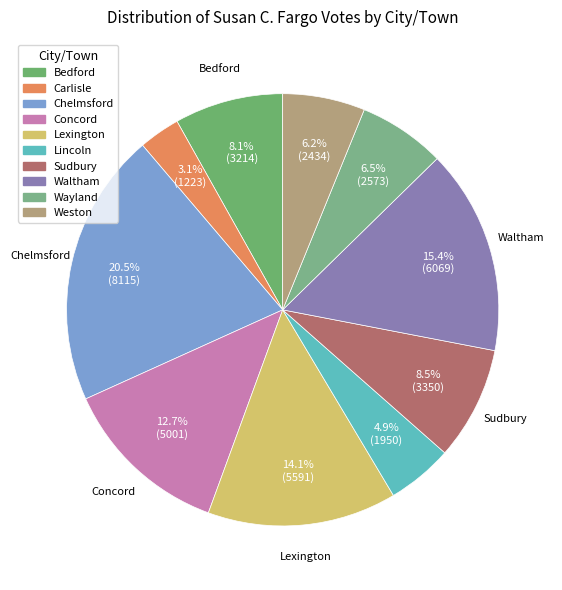

To the nearest percent, what is the average slice percentage?

10%